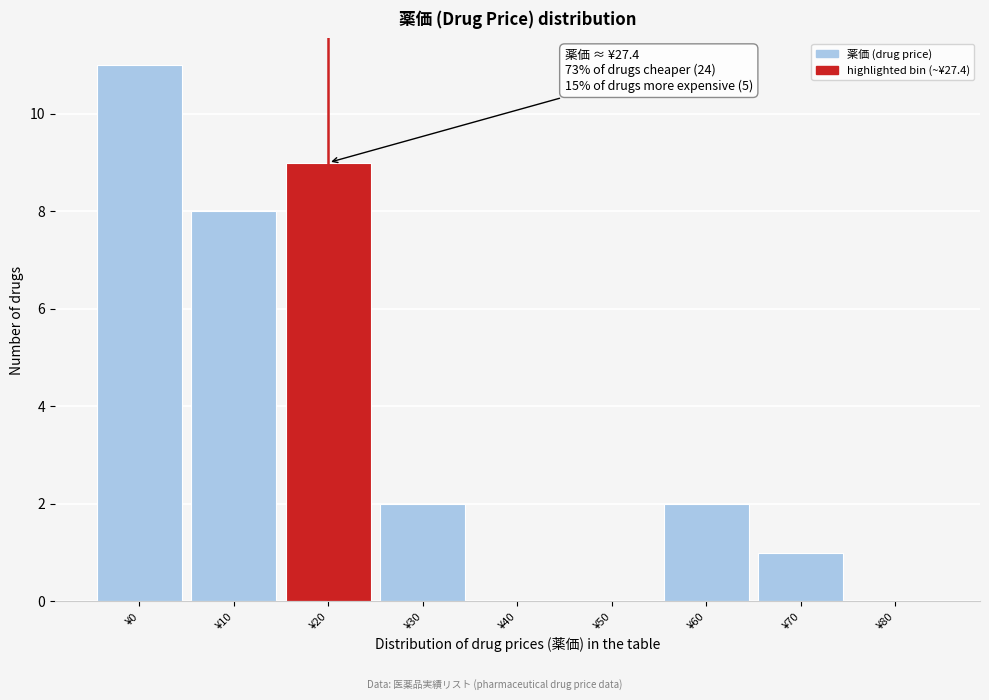

Reading left to right, transcribe all the data shown in this chart.

¥0=11	¥10=8	¥20=9	¥30=2	¥40=0	¥50=0	¥60=2	¥70=1	¥80=0